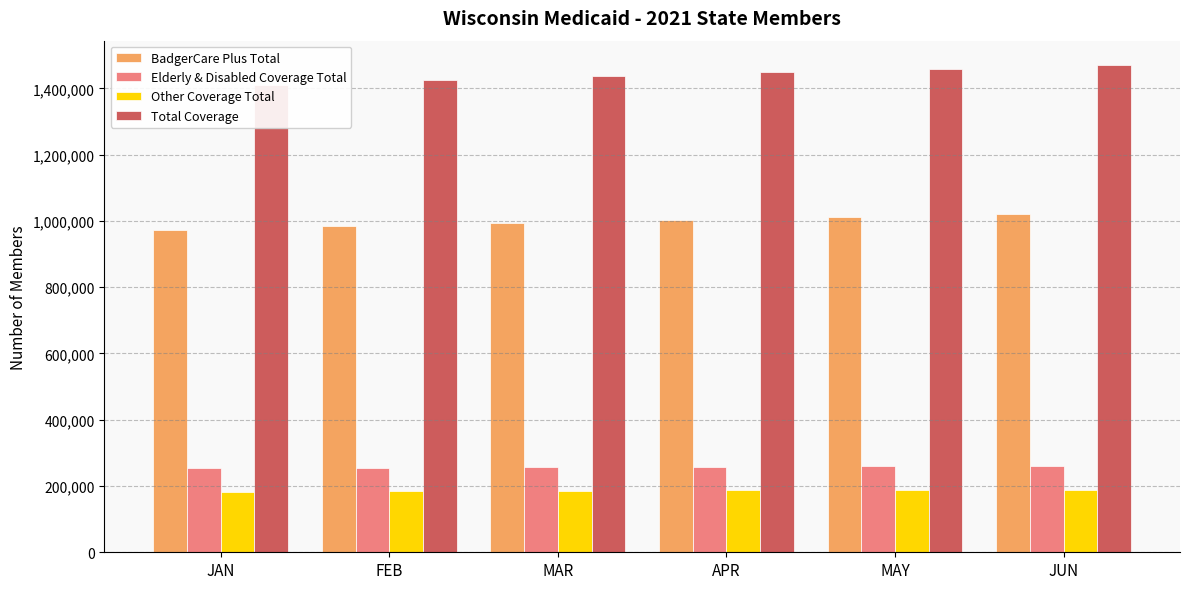

Reading left to right, transcribe all the data shown in this chart.

BadgerCare Plus Total: JAN=973393	FEB=984508	MAR=993851	APR=1003535	MAY=1012456	JUN=1021031
Elderly & Disabled Coverage Total: JAN=254791	FEB=255523	MAR=256868	APR=258171	MAY=258973	JUN=260066
Other Coverage Total: JAN=182857	FEB=184101	MAR=185479	APR=186815	MAY=188019	JUN=189281
Total Coverage: JAN=1411041	FEB=1424132	MAR=1436198	APR=1448521	MAY=1459448	JUN=1470378